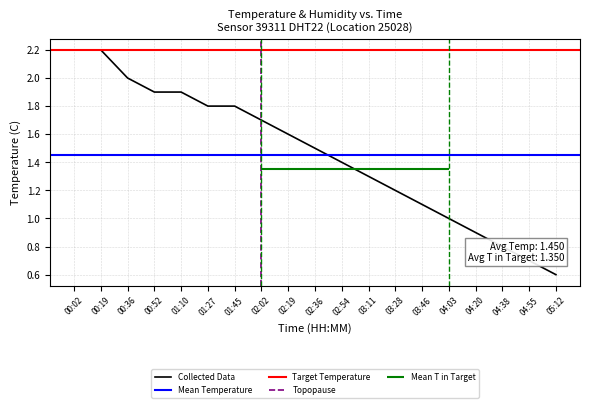

Reading left to right, what are all the values shown in this chart?

2.2	2.2	2.0	1.9	1.9	1.8	1.8	1.7	1.6	1.5	1.4	1.3	1.2	1.1	1.0	0.9	0.8	0.7	0.6